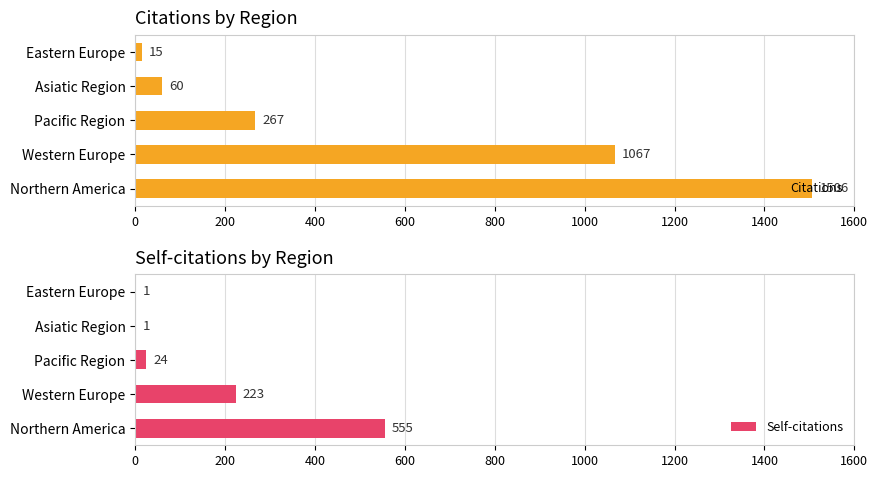

The value of Citations at Pacific Region is 267. True or false?

True